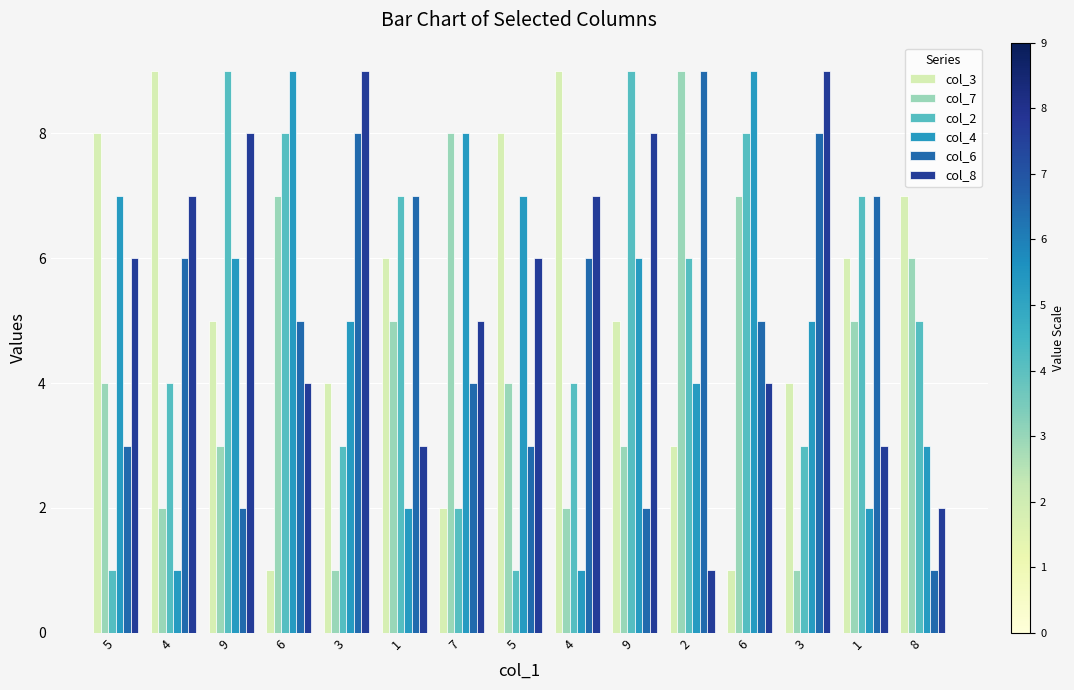

What is the sum of the col_4 values at 3 and 5?

12